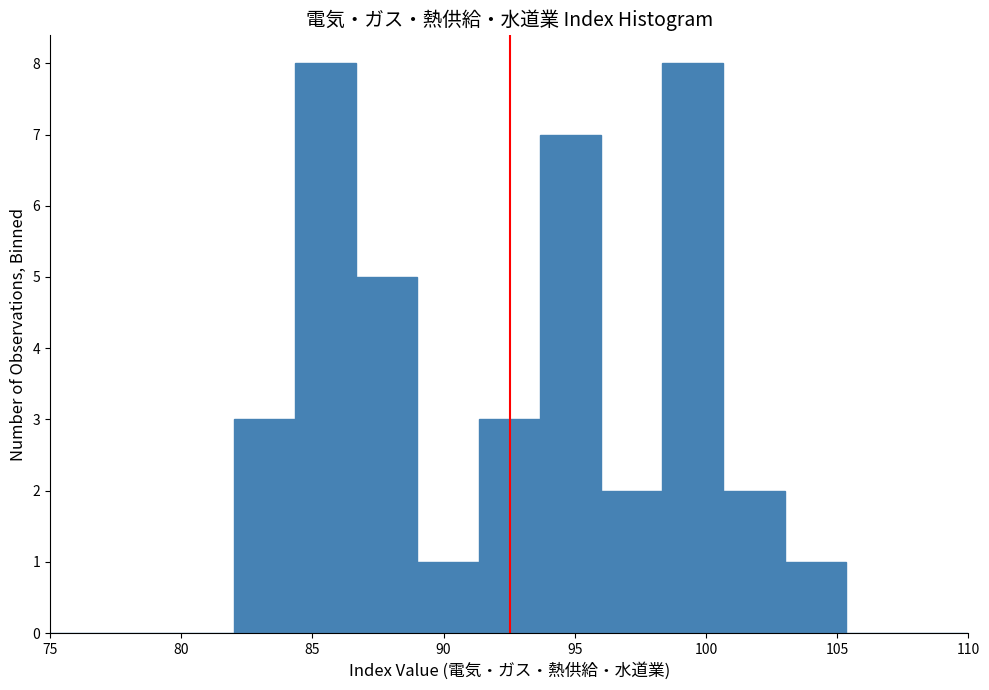

How tall is the bar that spans 100.5 to 103.0 on the x-axis? Neither the bar edges nor the heights are printed on the chart, so give them approximately, as read against the axes.

2